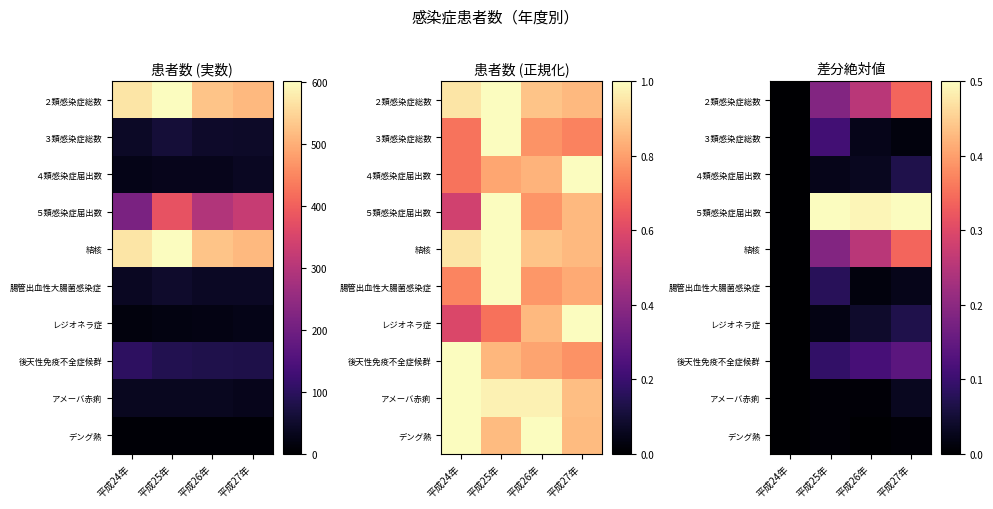

The value of レジオネラ症 at 平成27年 is 0.1. True or false?

False